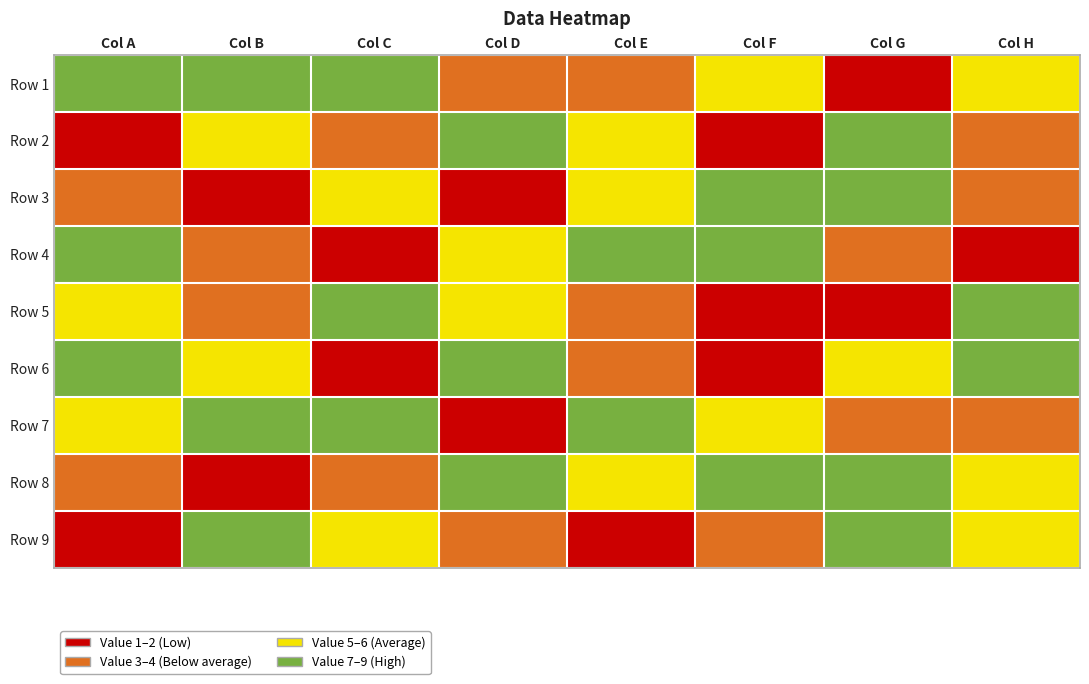

How many Row 1 values are between 4 and 8?

5